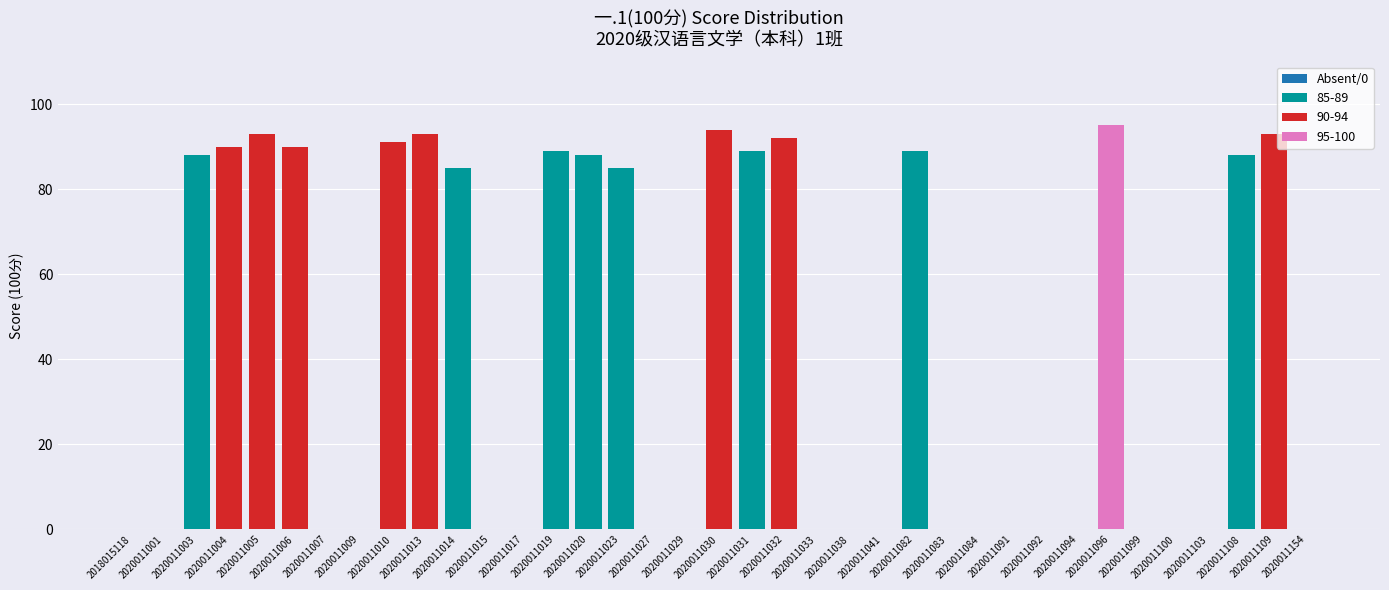

Is it true that 85-89 equals -28 at 2020011001?

False